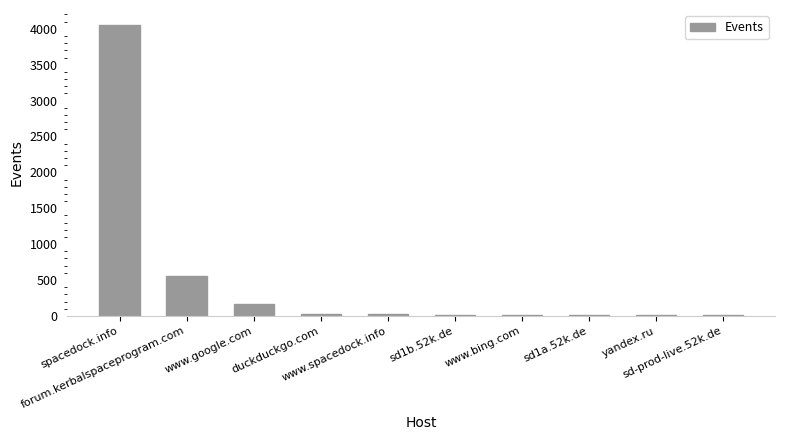

What is the greatest value displayed?

4059